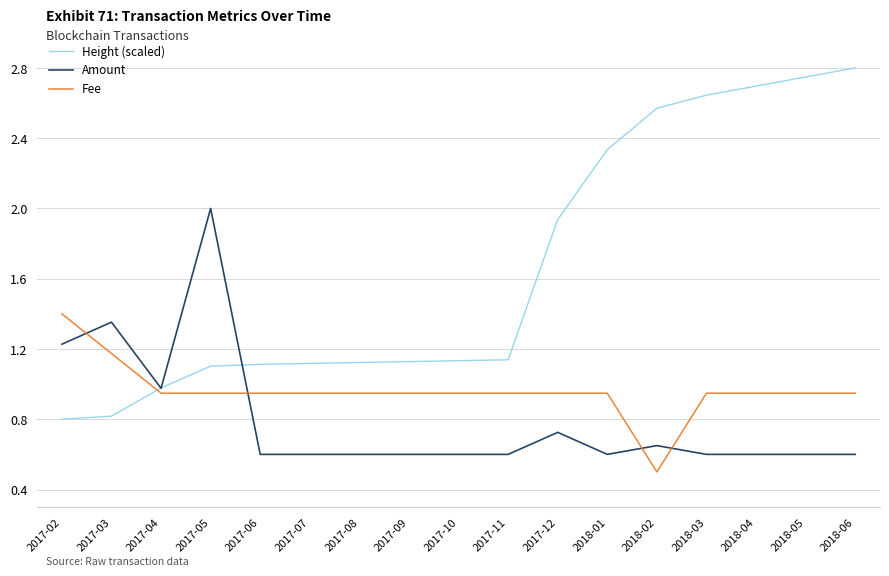

What position from the left is 2017-02?

1